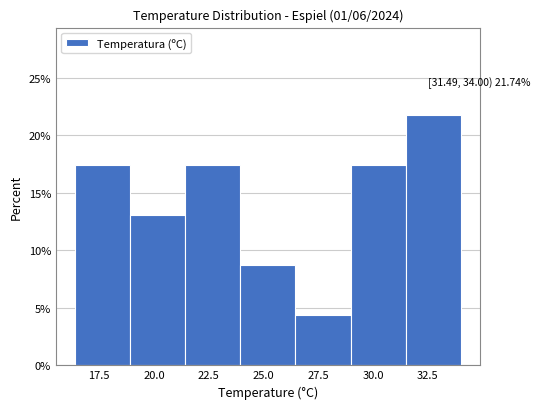

Which range on the x-axis has the tallest bar?

31.5 to 34.0